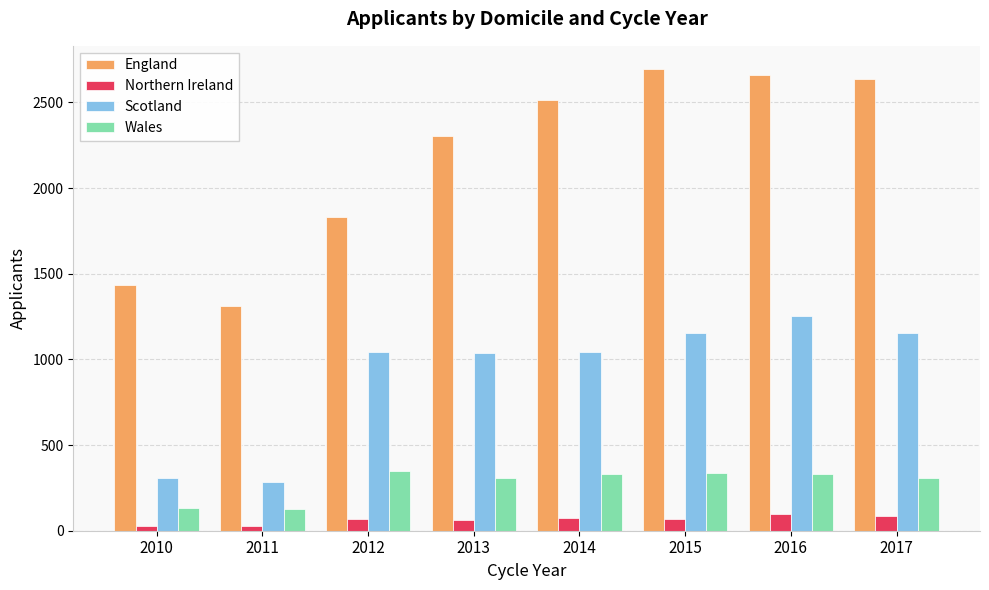

The England series shows 3947 at 2015. True or false?

False